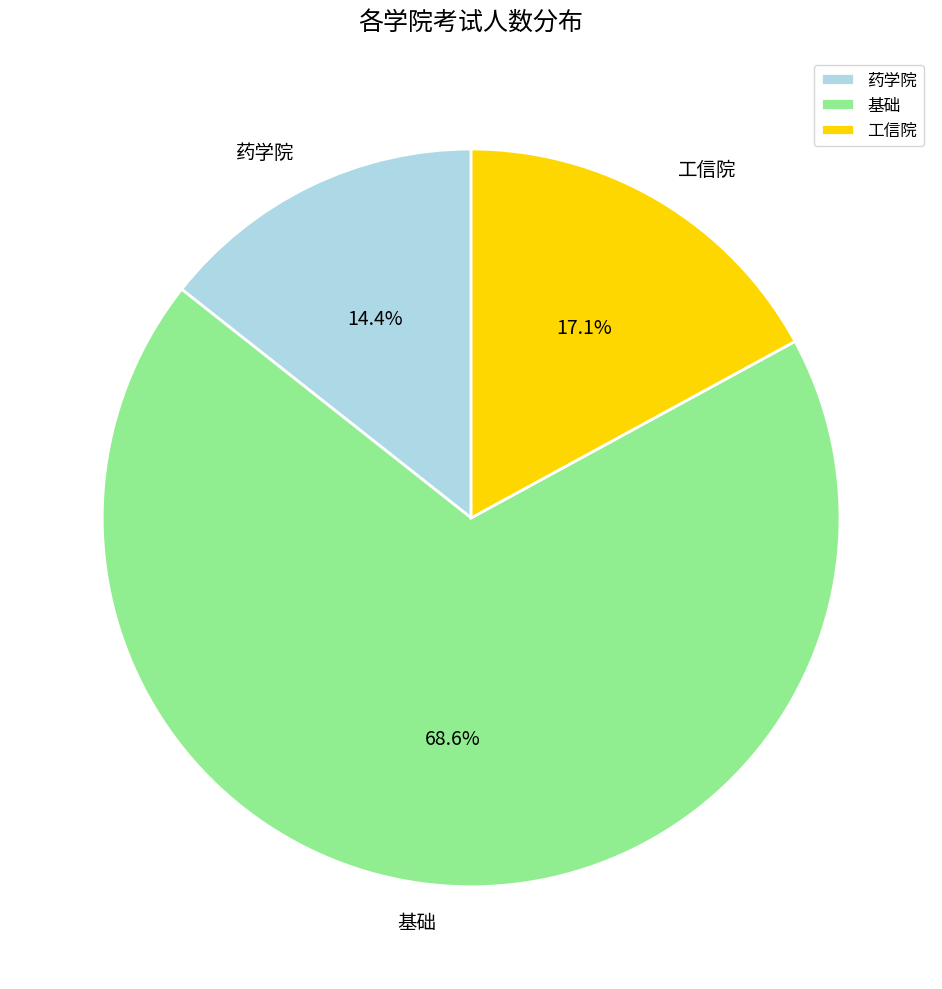

Combined, what portion of the pie is 药学院 and 基础?

82.9%